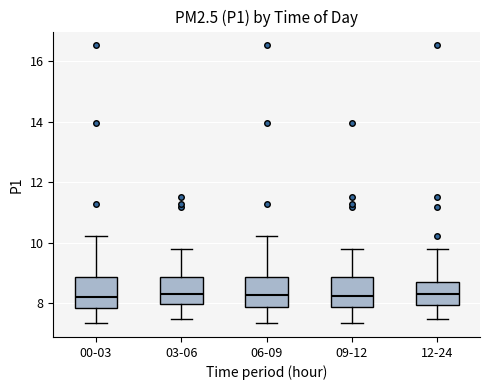

Where is the lower edge of the box for 09-12 on the y-axis? The values are not printed on the chart, so give them approximately, as read against the axis.

7.8